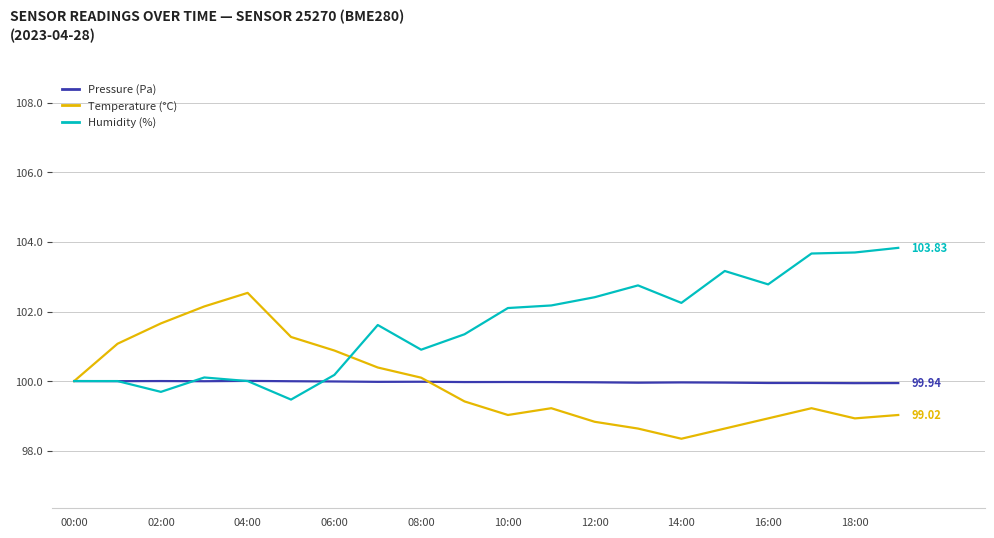

Rank the series by their maximum value, from lowest to highest.

Pressure (Pa), Temperature (°C), Humidity (%)